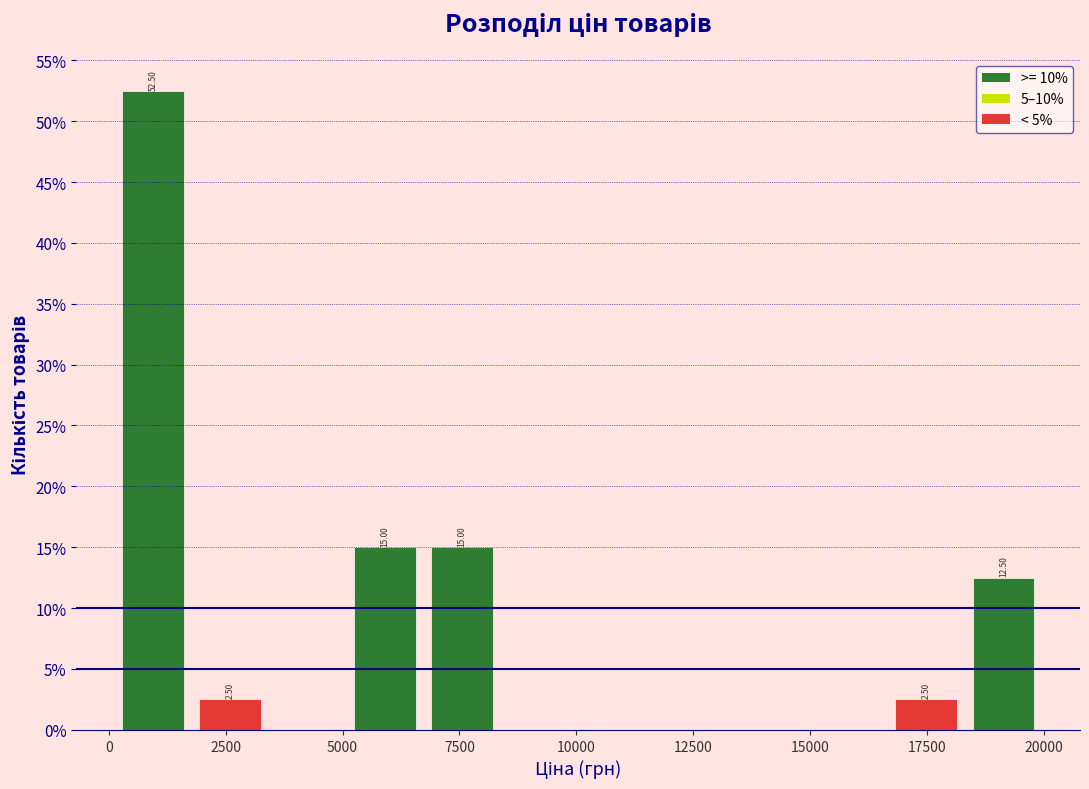

Around what value on the x-axis is the tallest bar? Give the approximate position of its centre, as read against the axis.

1000